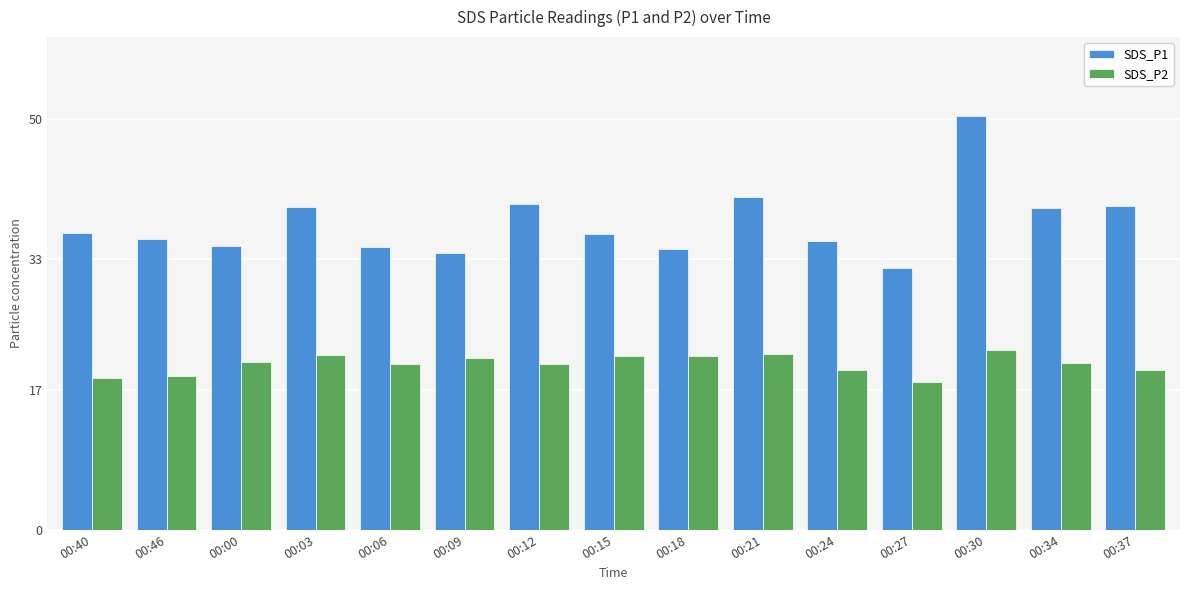

Is the value of SDS_P1 at 00:12 greater than the value of SDS_P2 at 00:37?

Yes